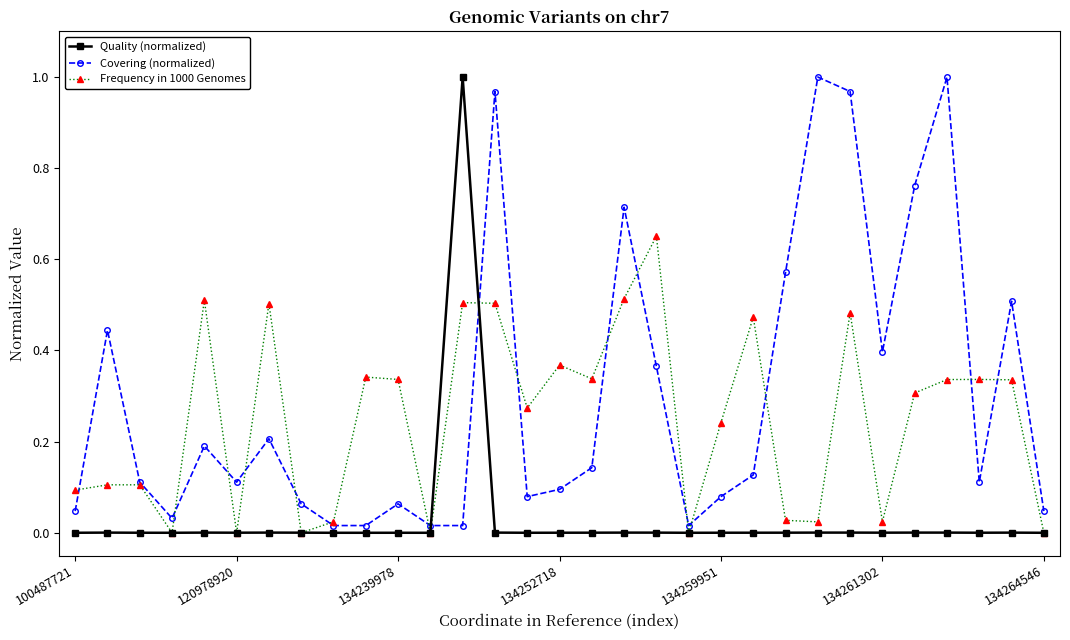

Which series ends up on top after the final intersection of Covering (normalized) and Quality (normalized)?

Covering (normalized)